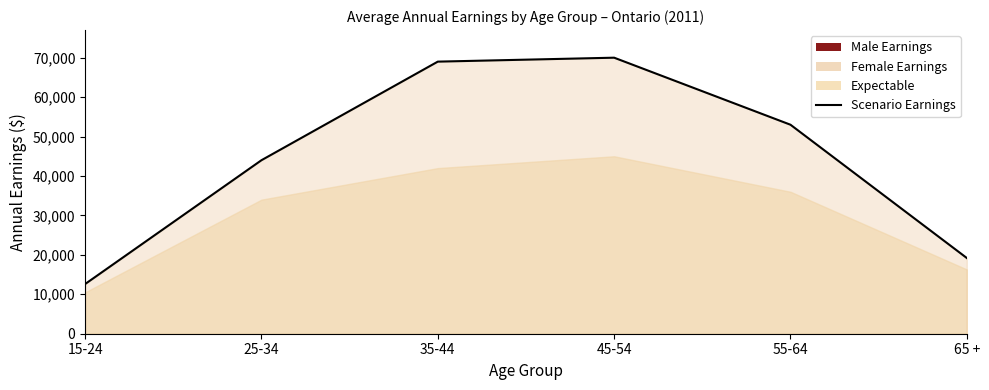

Reading right to left, transcribe all the data shown in this chart.

65 +=19200	55-64=53000	45-54=70000	35-44=69000	25-34=44000	15-24=12600